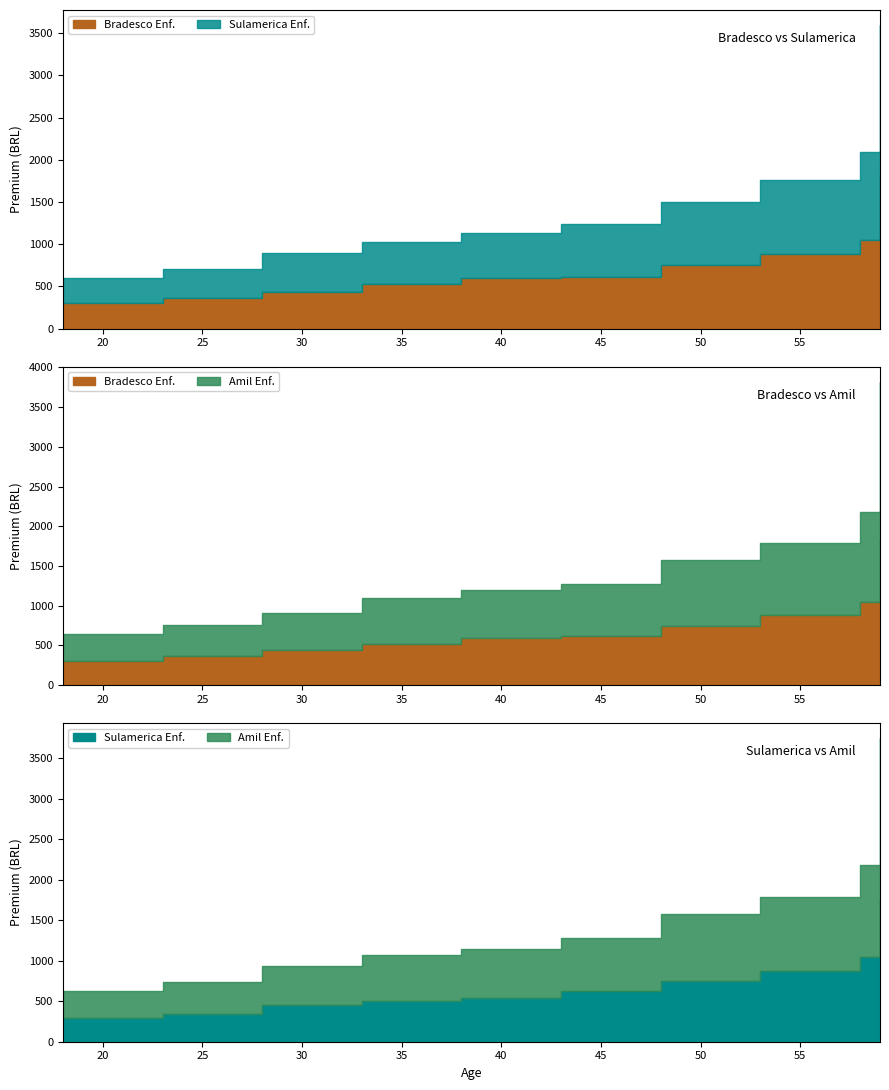

The Bradesco Enf. series shows 615.2 at 43. True or false?

True